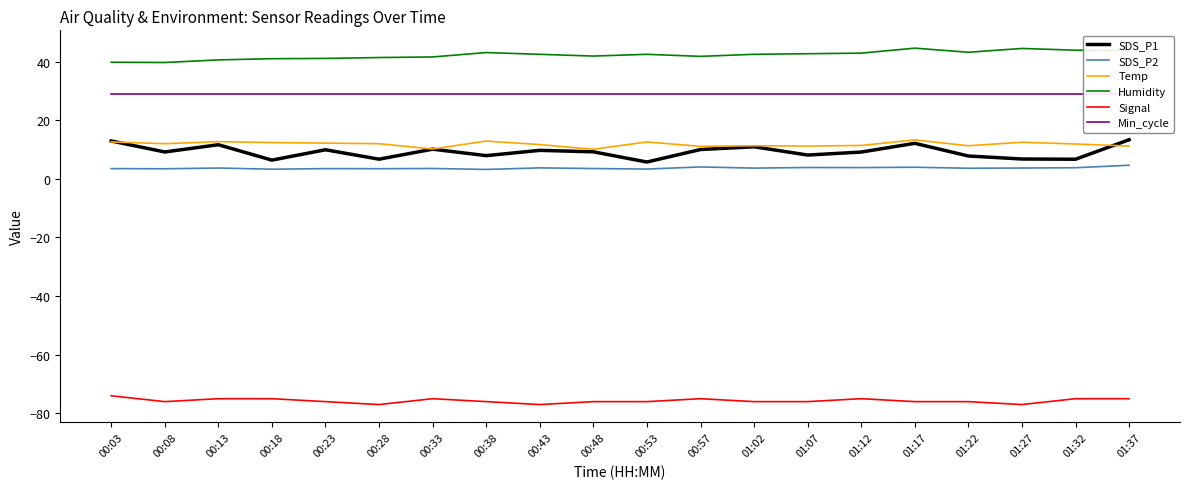

Reading left to right, extract all data points from this chart.

SDS_P1: 00:03=12.9	00:08=9.2	00:13=11.7	00:18=6.4	00:23=9.9	00:28=6.7	00:33=10.1	00:38=7.9	00:43=9.7	00:48=9.2	00:53=5.8	00:57=10.0	01:02=10.9	01:07=8.1	01:12=9.2	01:17=12.1	01:22=7.8	01:27=6.8	01:32=6.7	01:37=13.3
SDS_P2: 00:03=3.5	00:08=3.5	00:13=3.7	00:18=3.3	00:23=3.5	00:28=3.5	00:33=3.5	00:38=3.2	00:43=3.8	00:48=3.5	00:53=3.4	00:57=4.1	01:02=3.7	01:07=3.9	01:12=3.9	01:17=4.0	01:22=3.6	01:27=3.7	01:32=3.8	01:37=4.7
Temp: 00:03=12.6	00:08=12.0	00:13=12.7	00:18=12.4	00:23=12.2	00:28=12.0	00:33=10.2	00:38=12.9	00:43=11.7	00:48=10.1	00:53=12.6	00:57=11.1	01:02=11.3	01:07=11.2	01:12=11.4	01:17=13.3	01:22=11.3	01:27=12.5	01:32=11.9	01:37=11.2
Humidity: 00:03=39.8	00:08=39.7	00:13=40.6	00:18=41.0	00:23=41.1	00:28=41.4	00:33=41.6	00:38=43.1	00:43=42.5	00:48=41.9	00:53=42.5	00:57=41.8	01:02=42.5	01:07=42.7	01:12=42.9	01:17=44.6	01:22=43.2	01:27=44.5	01:32=43.9	01:37=43.8
Signal: 00:03=-74.0	00:08=-76.0	00:13=-75.0	00:18=-75.0	00:23=-76.0	00:28=-77.0	00:33=-75.0	00:38=-76.0	00:43=-77.0	00:48=-76.0	00:53=-76.0	00:57=-75.0	01:02=-76.0	01:07=-76.0	01:12=-75.0	01:17=-76.0	01:22=-76.0	01:27=-77.0	01:32=-75.0	01:37=-75.0
Min_cycle: 00:03=29.0	00:08=29.0	00:13=29.0	00:18=29.0	00:23=29.0	00:28=29.0	00:33=29.0	00:38=29.0	00:43=29.0	00:48=29.0	00:53=29.0	00:57=29.0	01:02=29.0	01:07=29.0	01:12=29.0	01:17=29.0	01:22=29.0	01:27=29.0	01:32=29.0	01:37=29.0